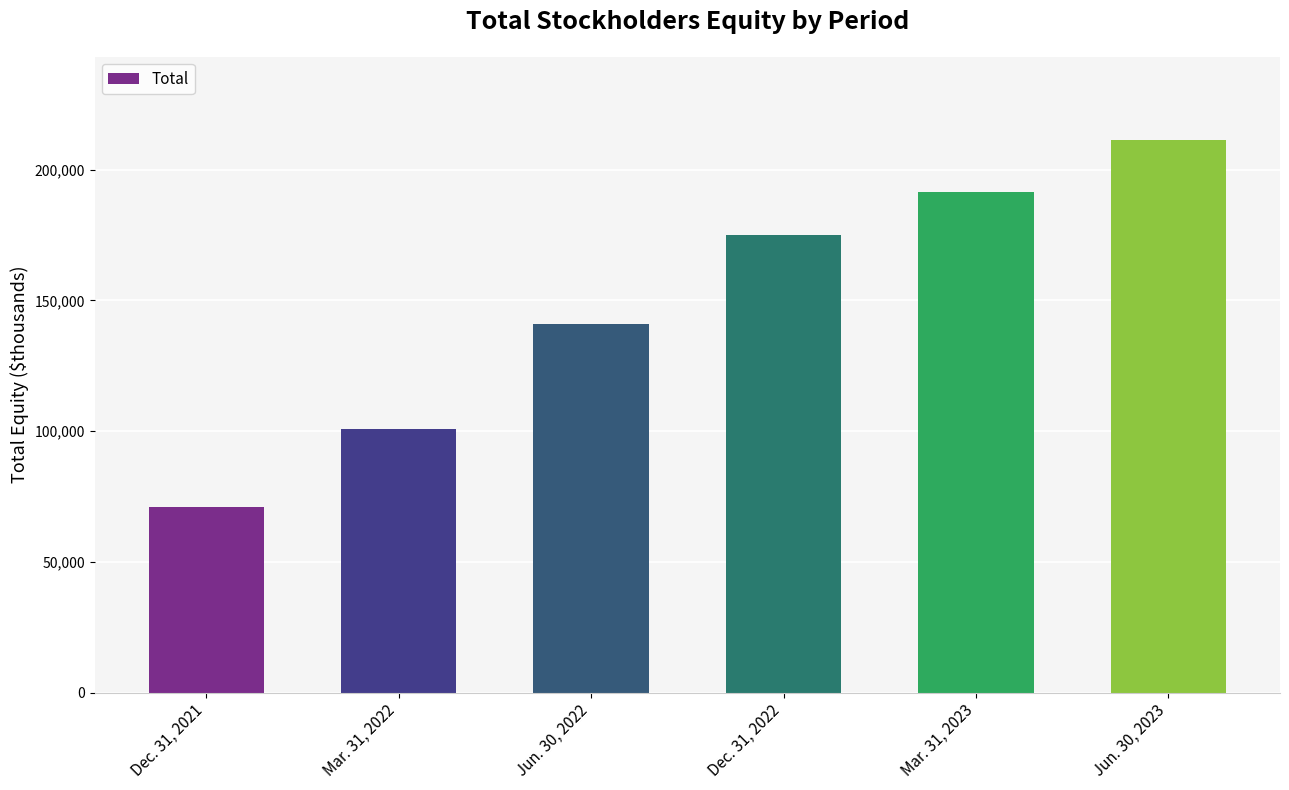

What value does the data have at Jun. 30, 2022, to the nearest 100?

140900